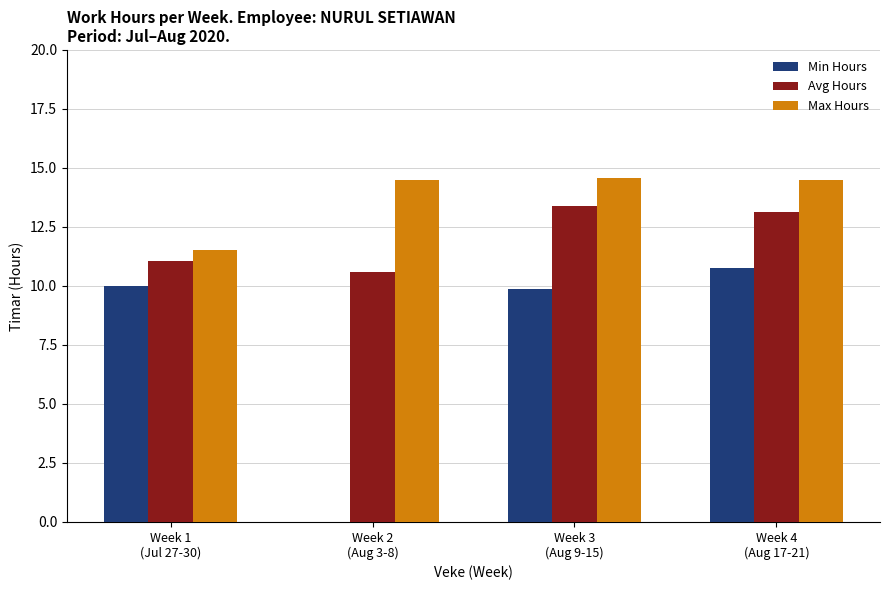

How many categories are shown in the chart?

4